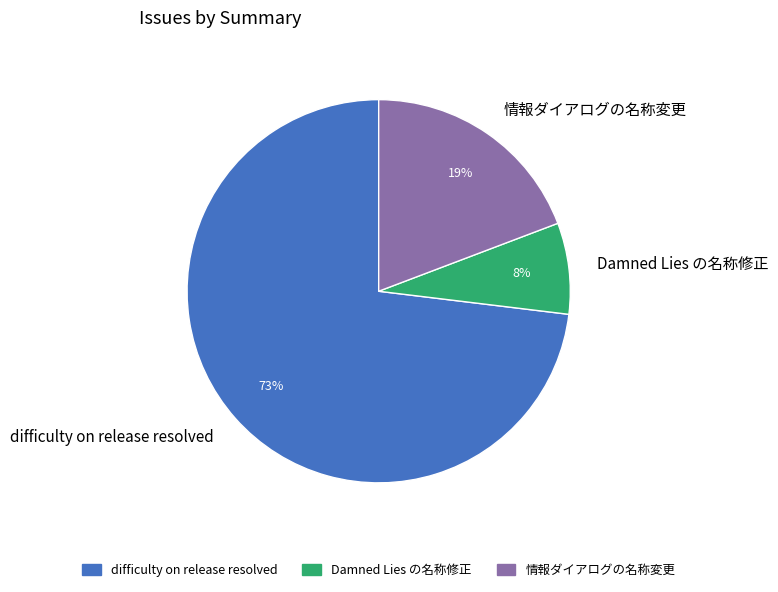

Combined, do difficulty on release resolved and 情報ダイアログの名称変更 account for over 50%?

Yes